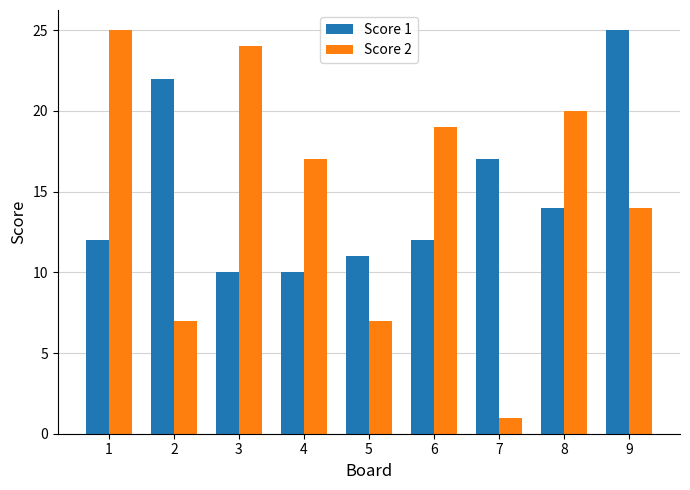

Read the Score 1 value at 5.

11